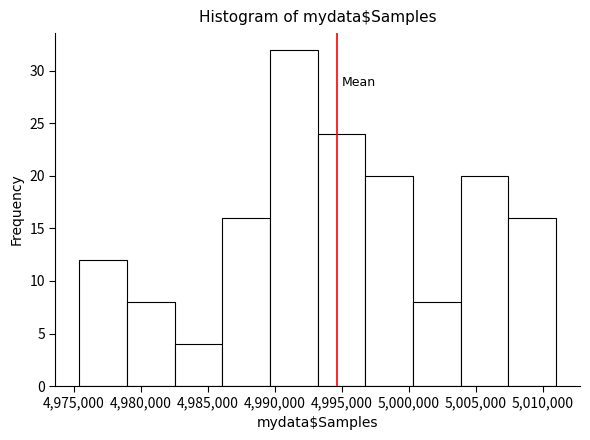

What is the height of the bar covering 4993000 to 4997000 on the x-axis? Neither the bar edges nor the heights are printed on the chart, so give them approximately, as read against the axes.

24